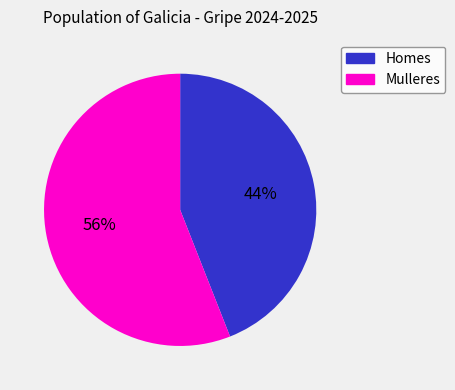

What is the largest slice in the pie chart?

Mulleres